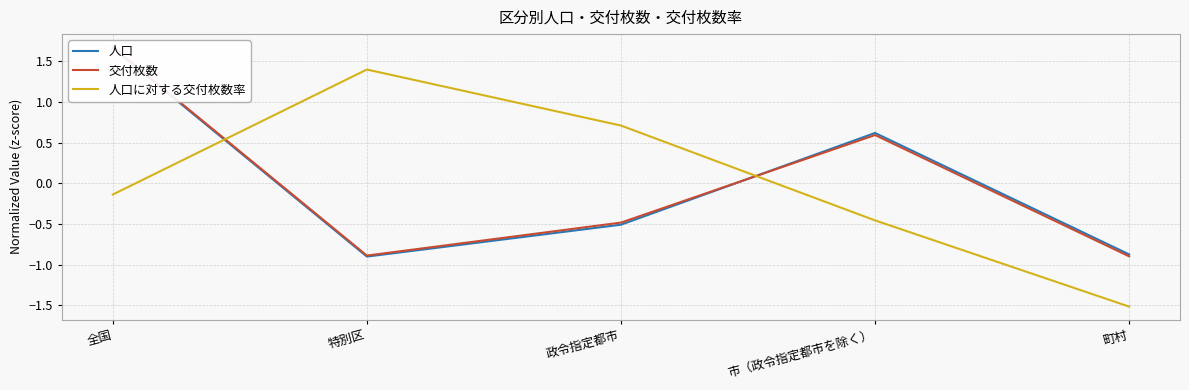

Reading left to right, what are all the values shown in this chart?

人口: 全国=1.7	特別区=-0.9	政令指定都市=-0.5	市（政令指定都市を除く）=0.6	町村=-0.9
交付枚数: 全国=1.7	特別区=-0.9	政令指定都市=-0.5	市（政令指定都市を除く）=0.6	町村=-0.9
人口に対する交付枚数率: 全国=-0.1	特別区=1.4	政令指定都市=0.7	市（政令指定都市を除く）=-0.5	町村=-1.5